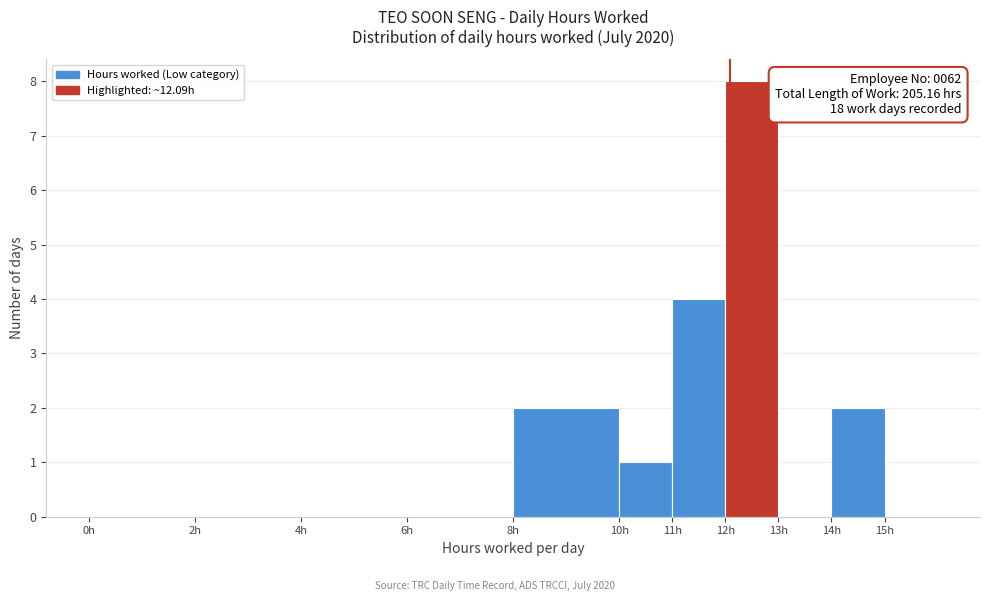

Which range on the x-axis has the tallest bar?

12 to 13